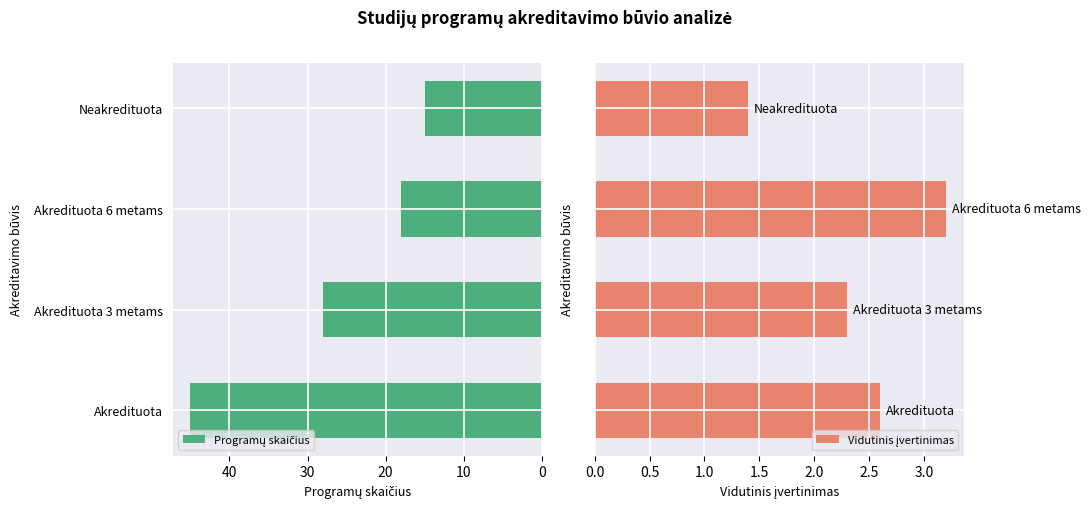

How many series are shown in this chart?

2